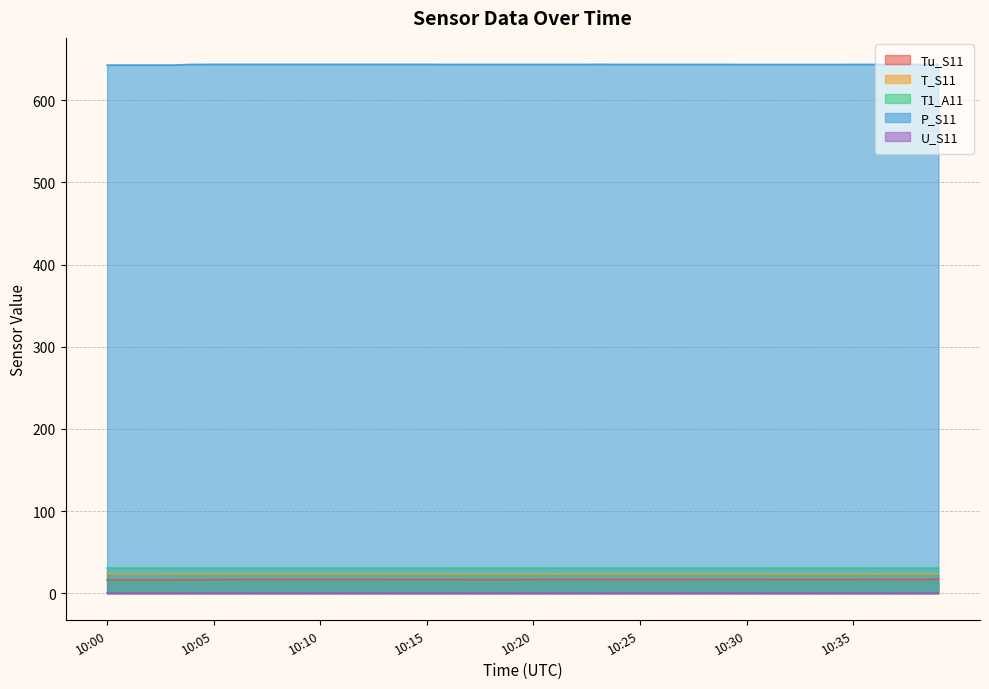

What is the difference between the maximum and second lowest values in the P_S11 series?

0.9